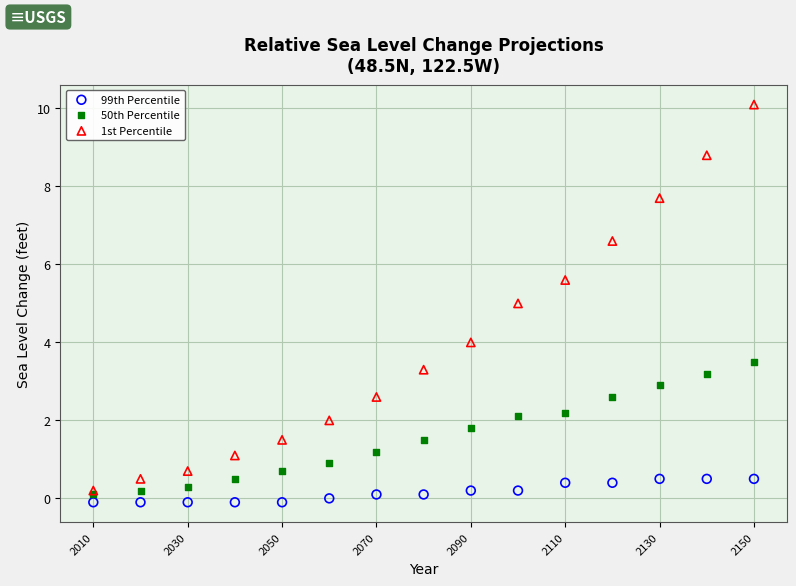

What are all the series names shown in the legend?

99th Percentile, 50th Percentile, 1st Percentile